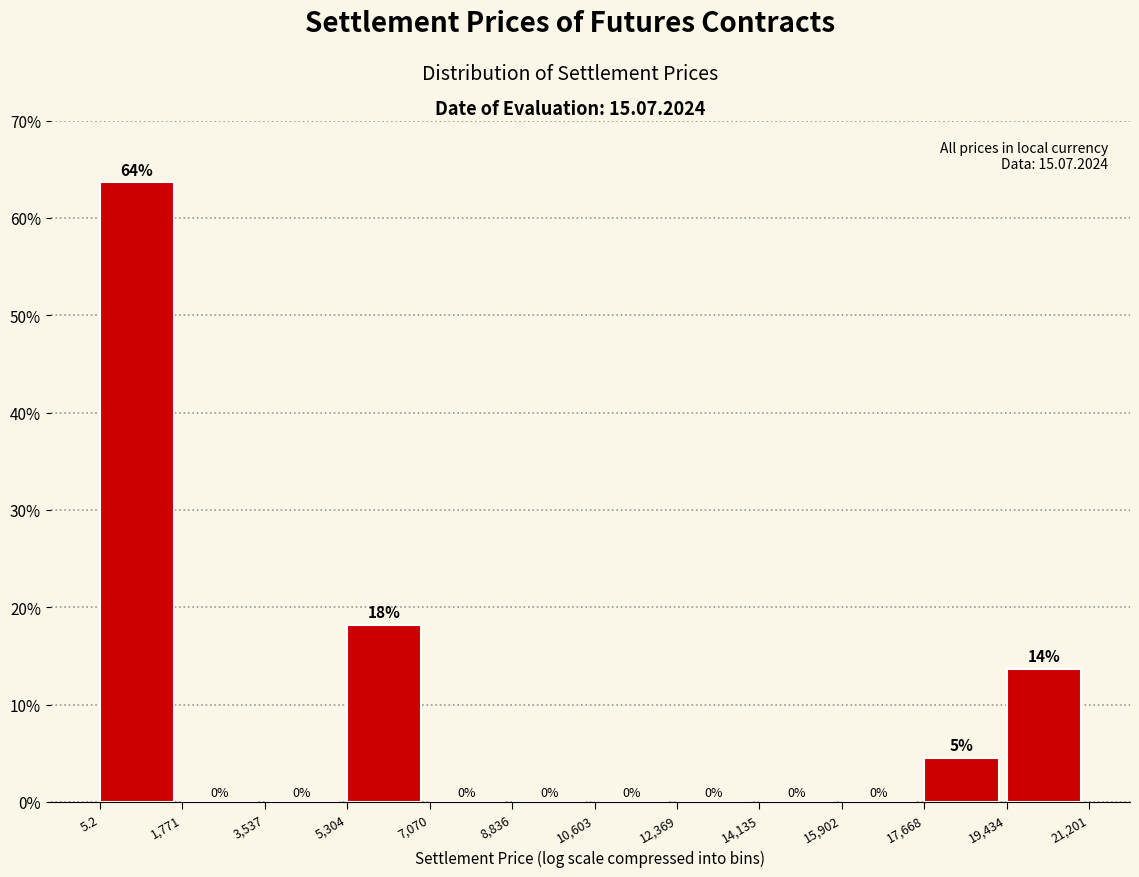

Which range on the x-axis has the tallest bar?

5.2 to 1,771